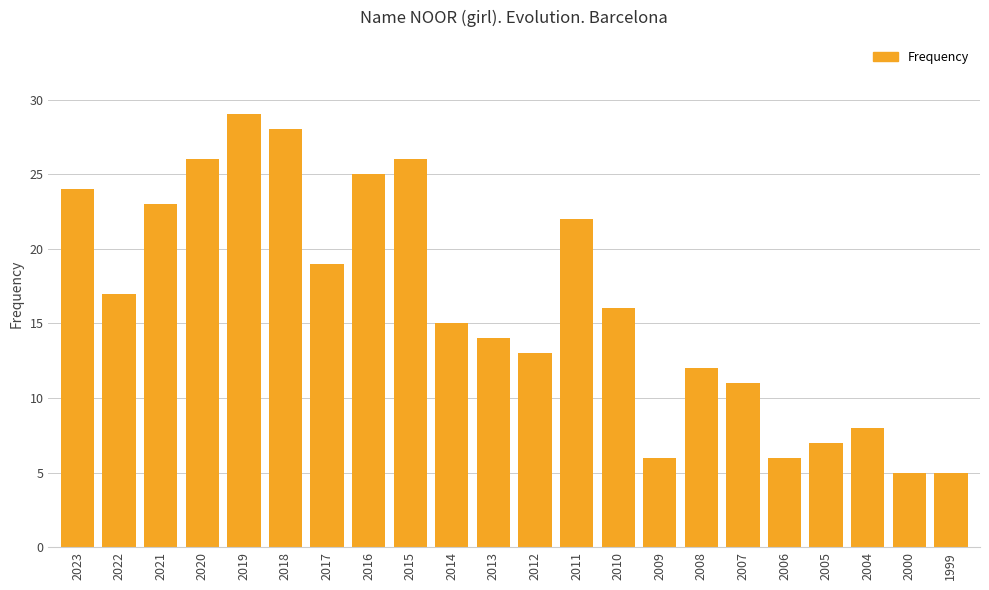

What is the minimum value shown in the chart?

5